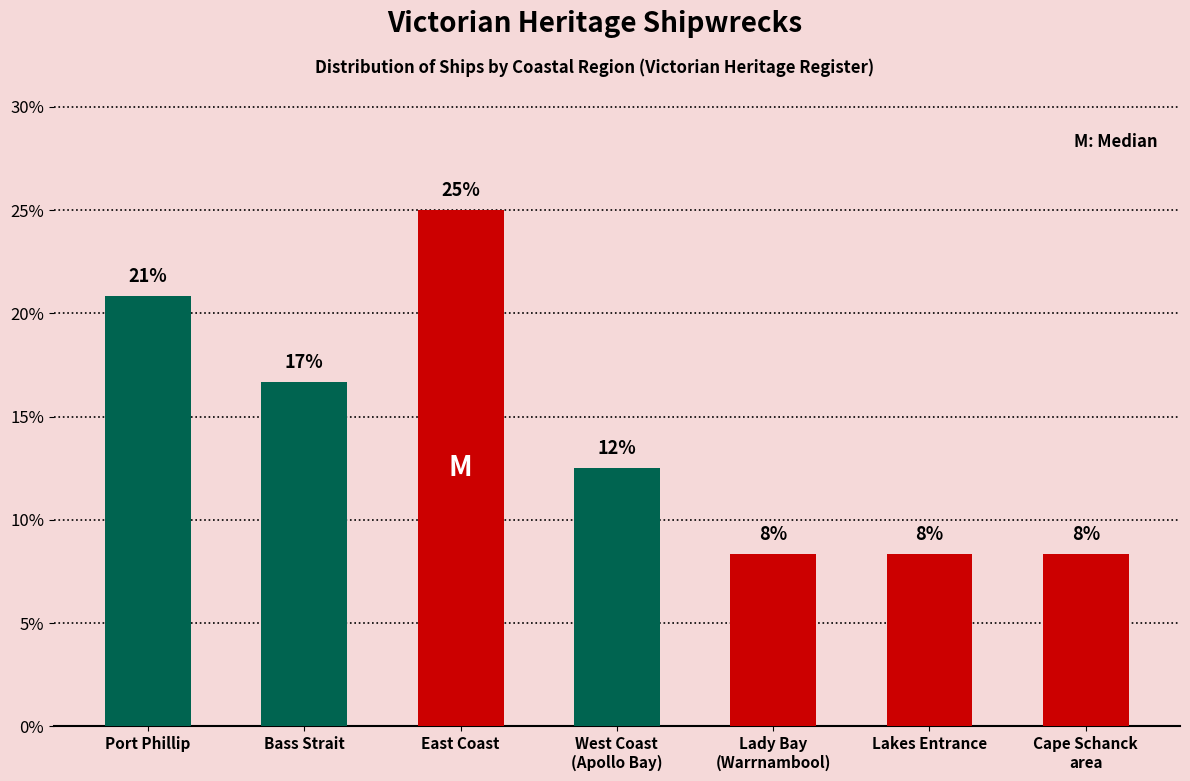

How many bars are there in total?

7